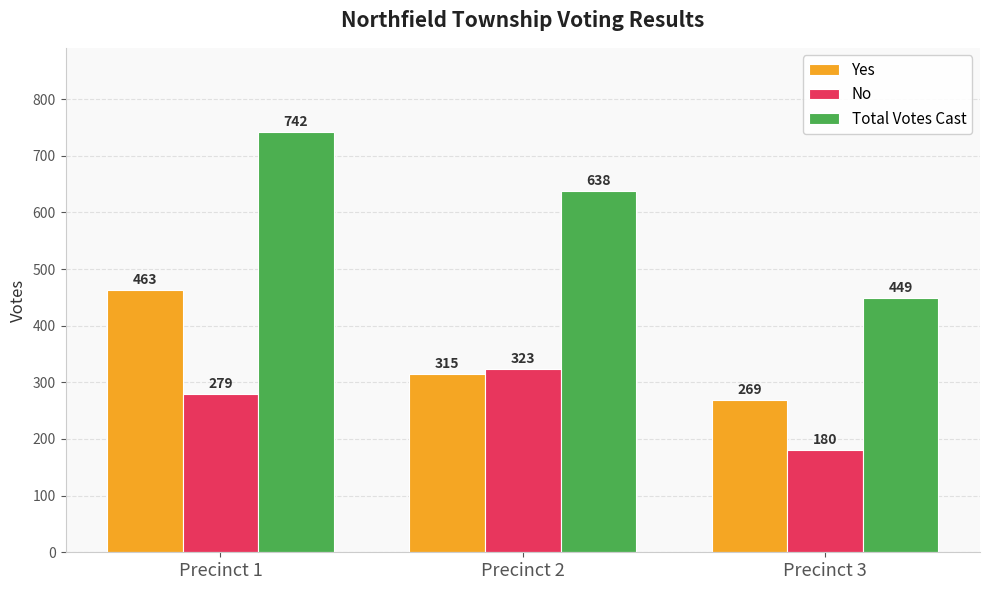

Rank the series by their average value, from lowest to highest.

No, Yes, Total Votes Cast